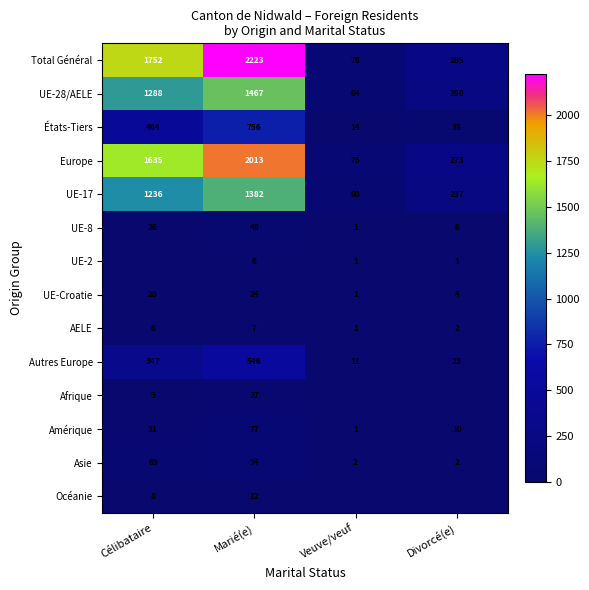

How many Europe values are between 273 and 2013?

3